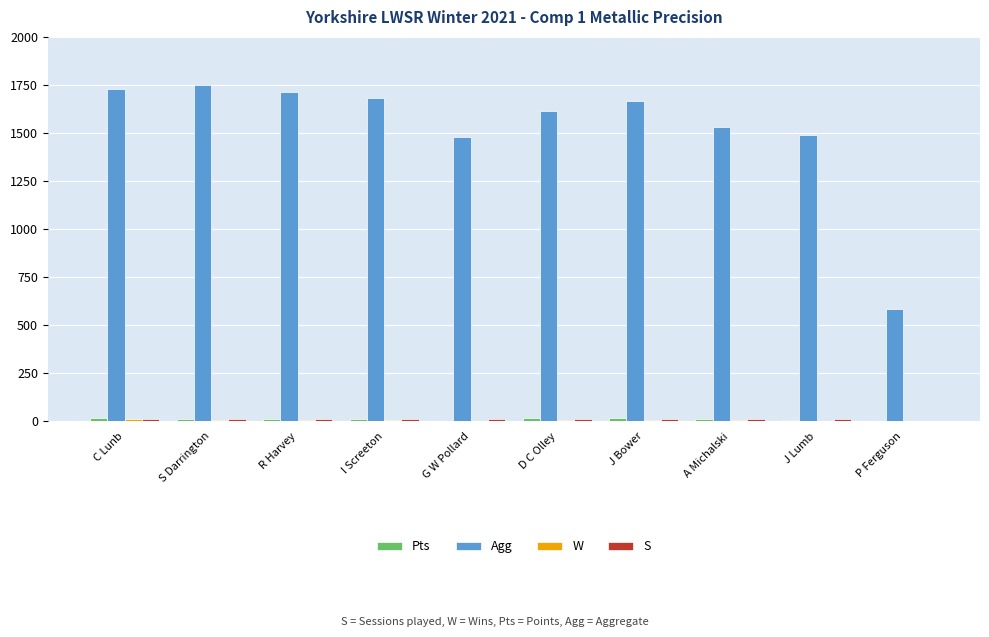

At which label does Pts first exceed 14?

C Lunb